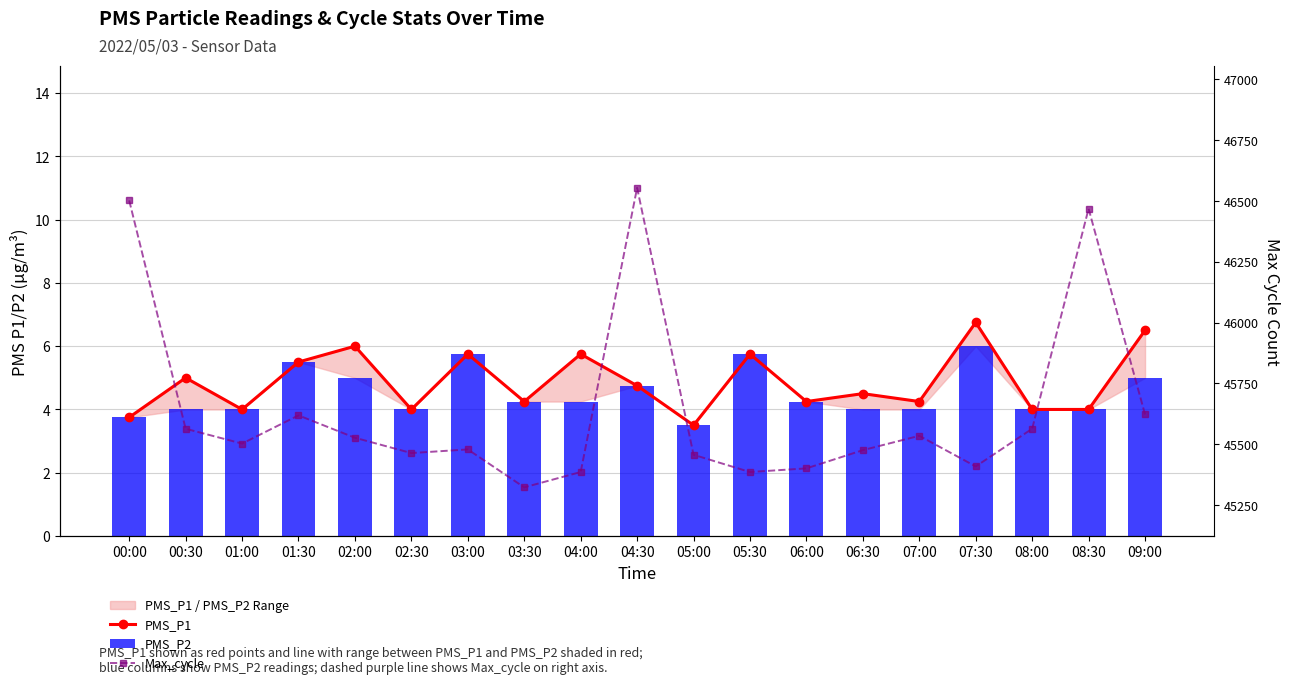

What position from the left is 08:00?

17